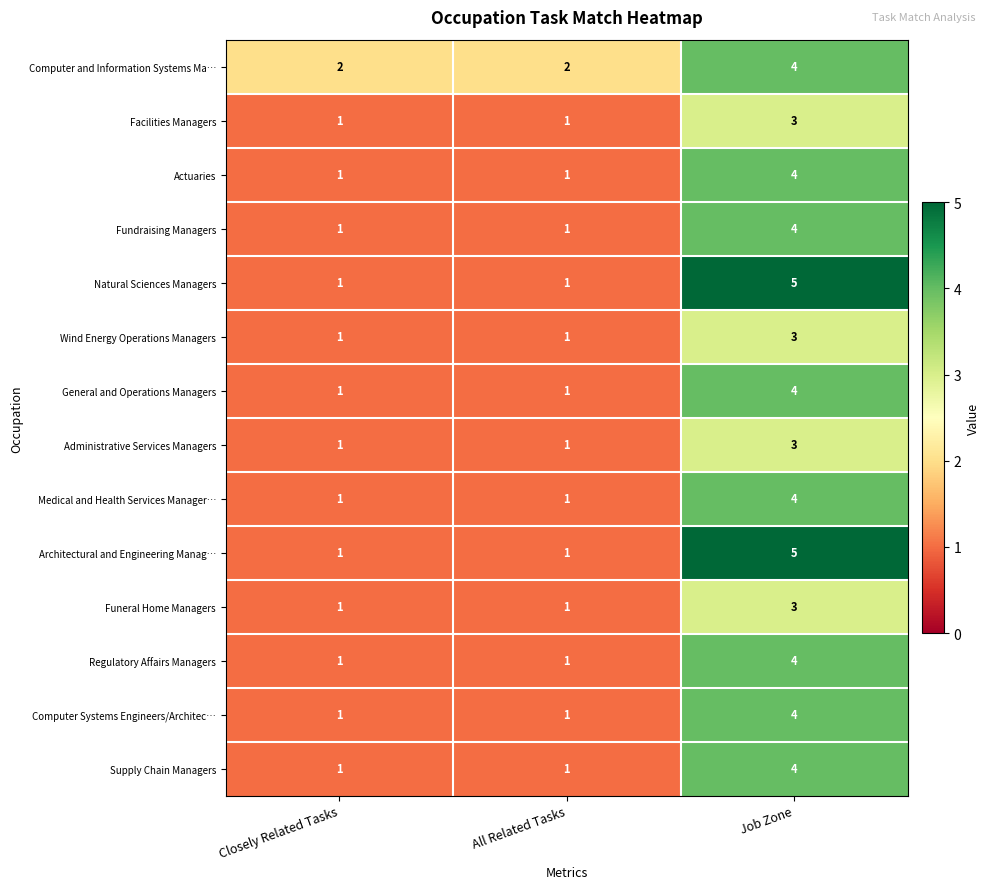

What is the total value across all series at Closely Related Tasks?

15